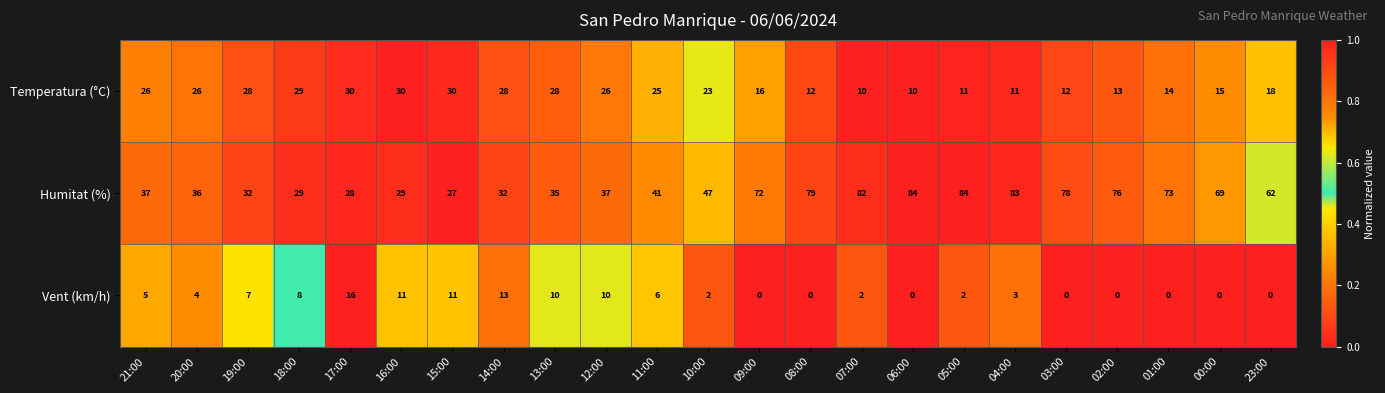

At how many categories does at least one series exceed 0?

23